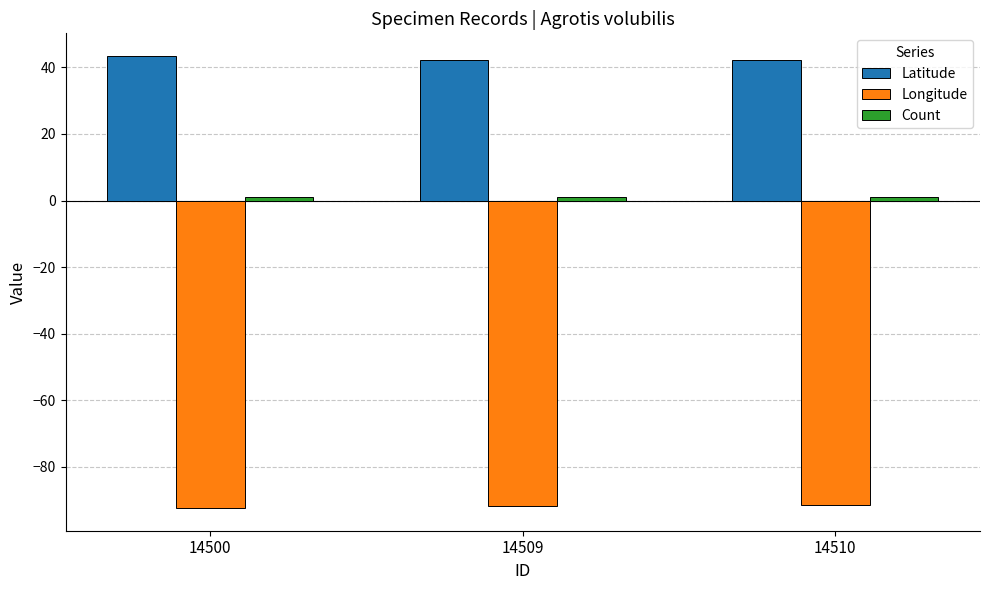

What is the greatest value displayed?

43.4